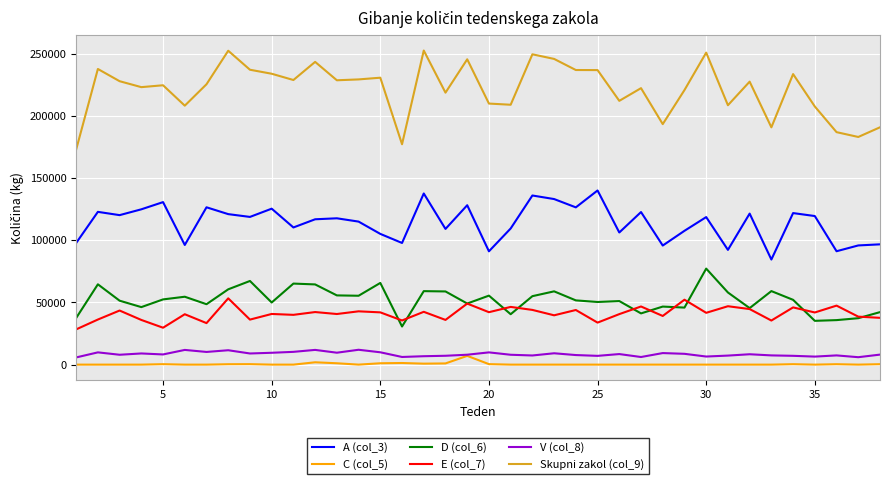

What is the maximum value shown in the chart?

252643